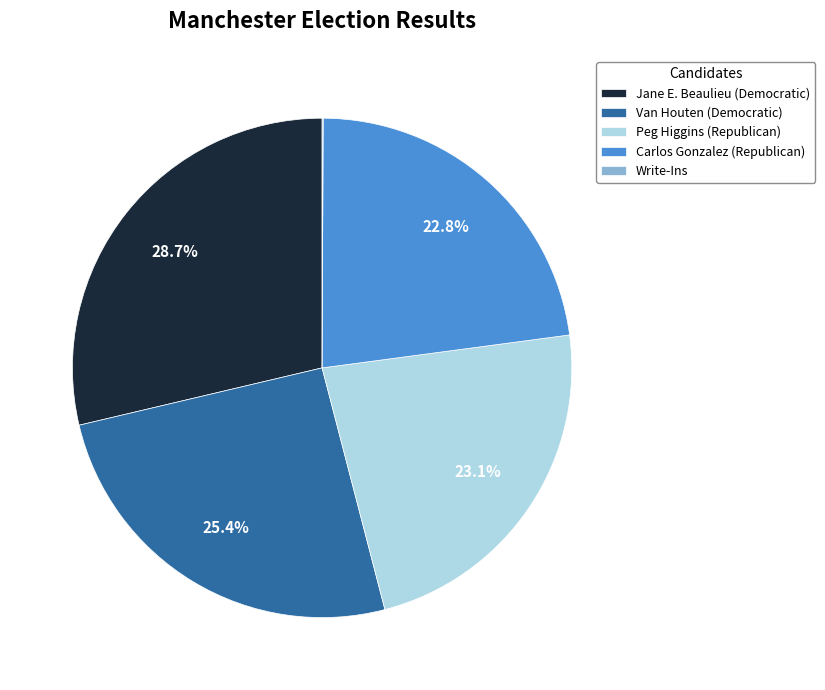

Between Jane E. Beaulieu (Democratic) and Carlos Gonzalez (Republican), which is larger?

Jane E. Beaulieu (Democratic)